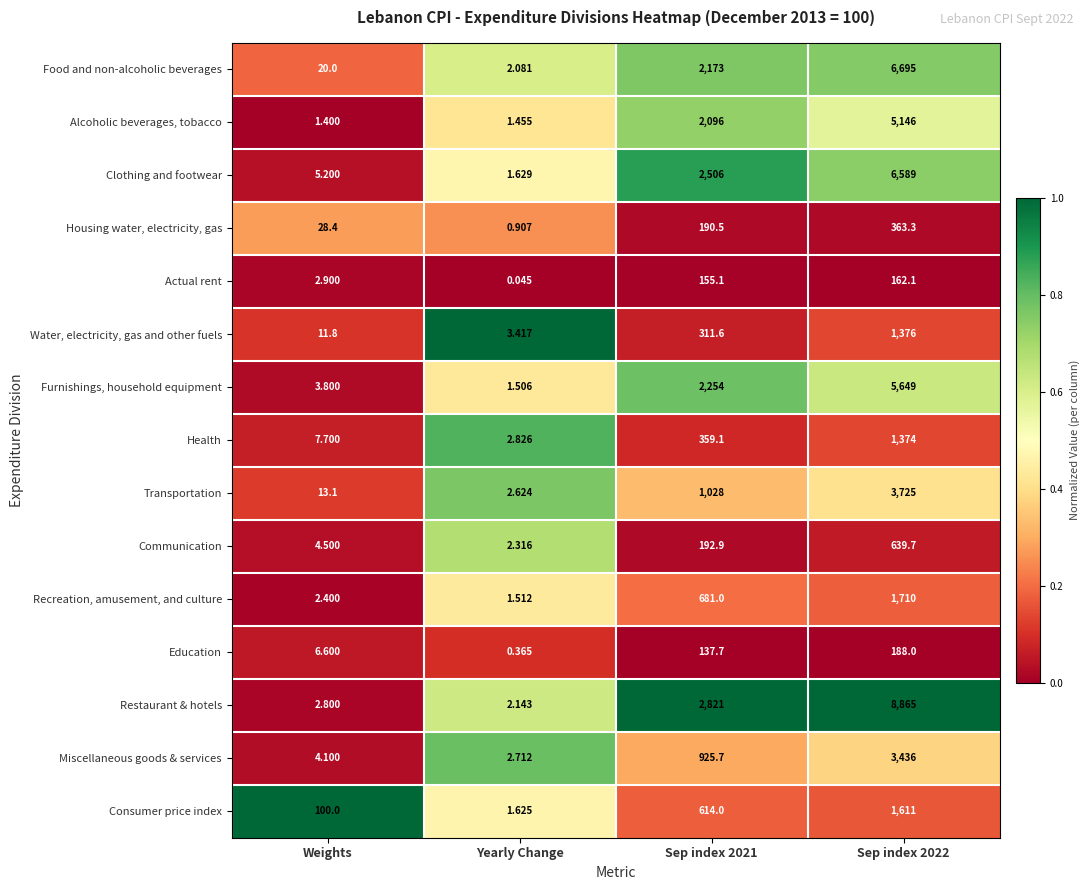

Which series has the largest total across all categories?

Restaurant & hotels